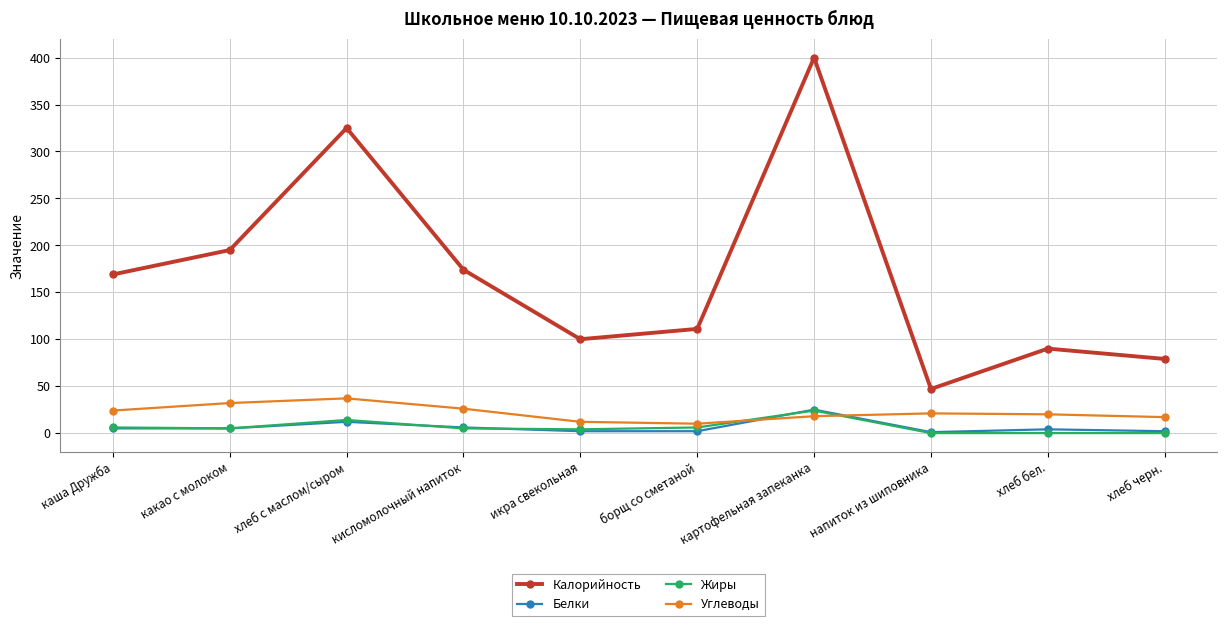

At which label is Калорийность closest to 223?

какао с молоком